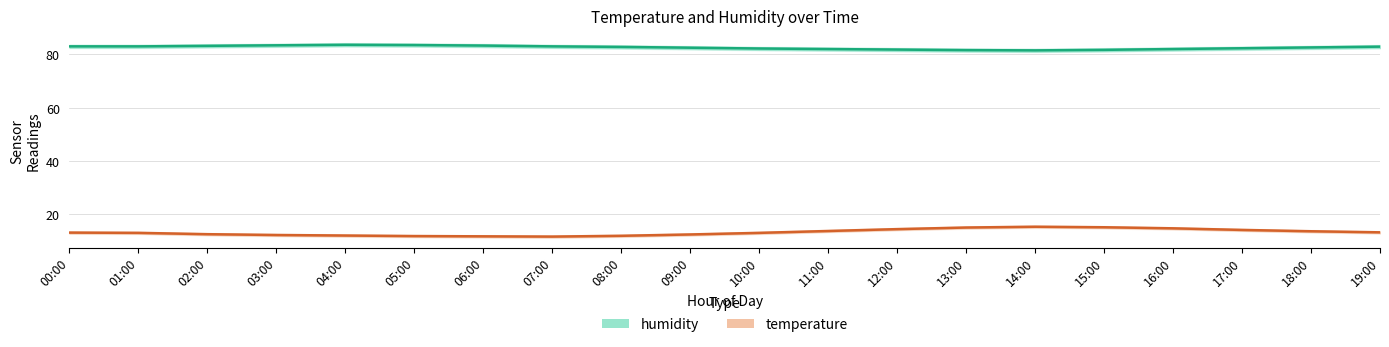

What is the label of the 11th point from the left?

10:00